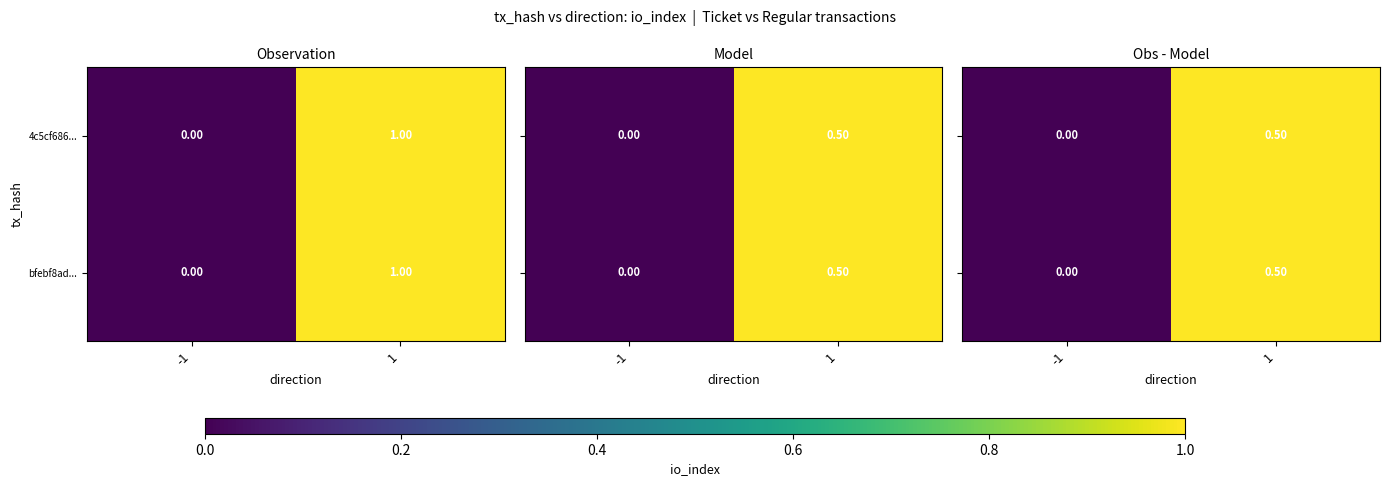

List the labels in order of bfebf8ad... value, largest first.

1, -1